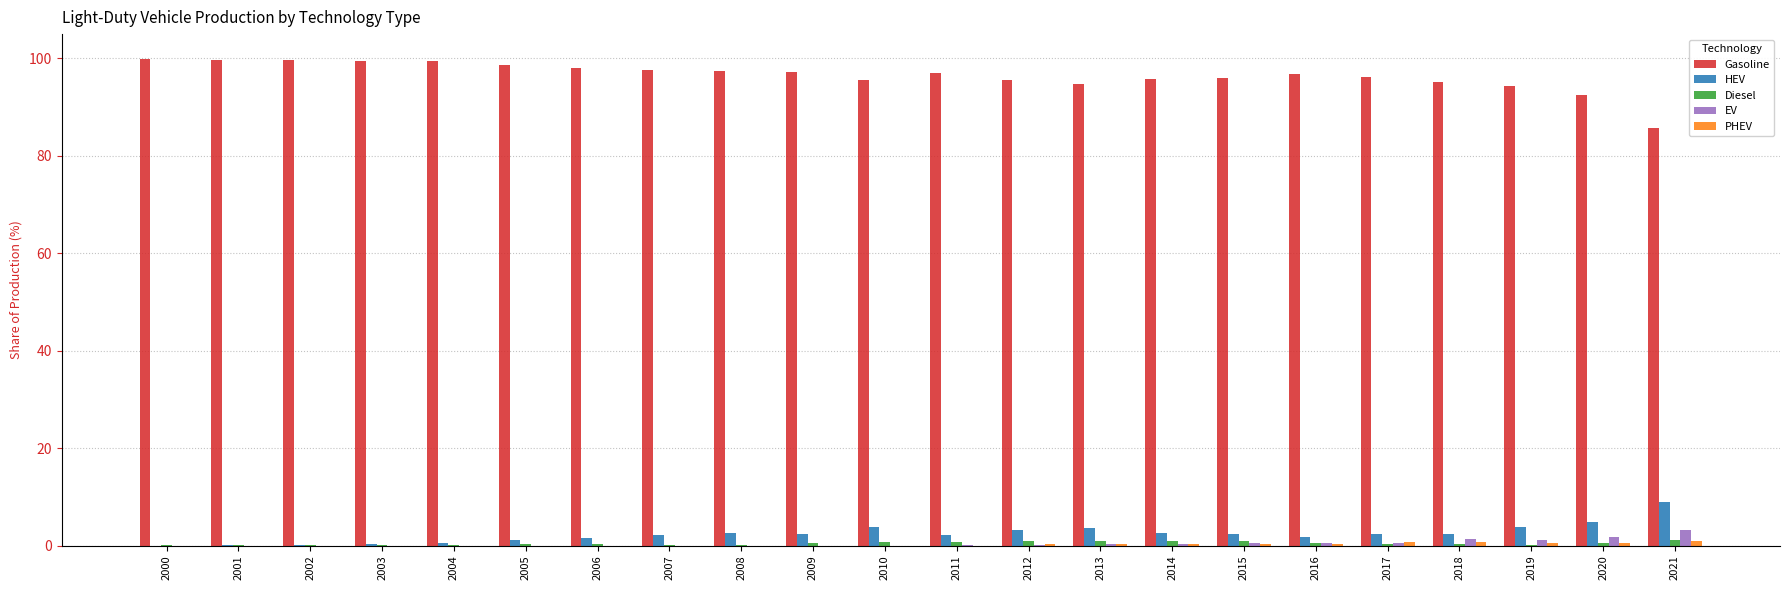

Is it true that Diesel equals 0.2 at 2002?

True